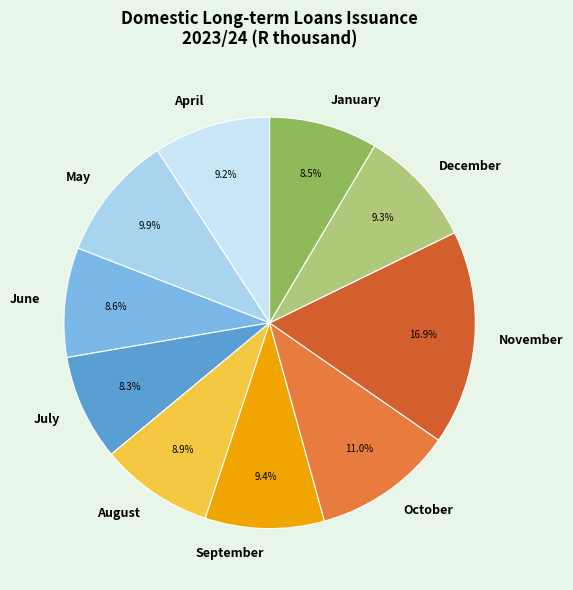

Approximately how many times larger is the value at January compared to August?

1.0